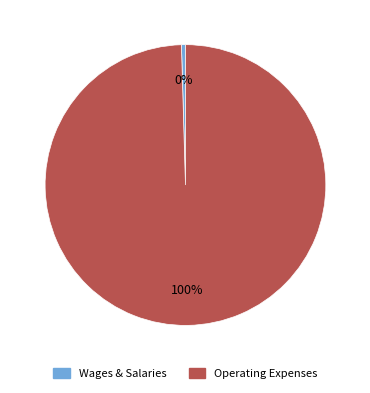

To the nearest percent, what is the average slice percentage?

50%